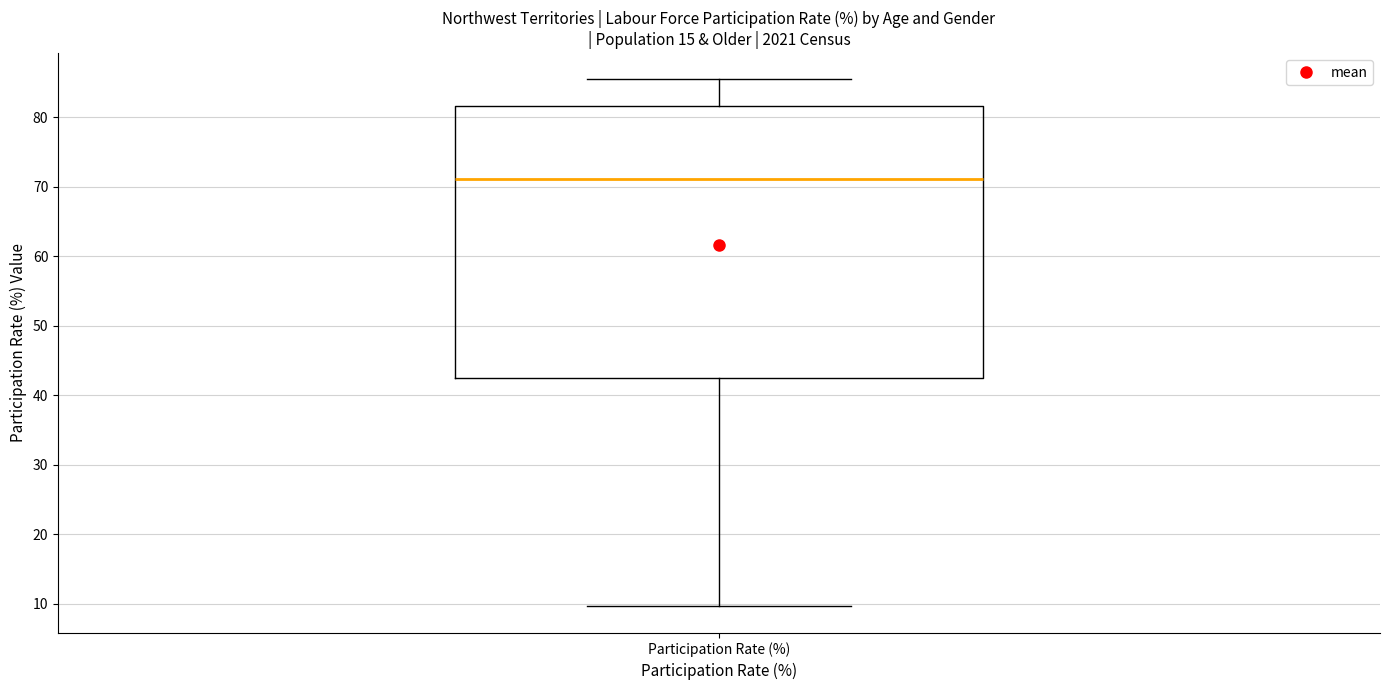

Where does the upper whisker of the box for Participation Rate (%) end on the y-axis? The values are not printed on the chart, so give them approximately, as read against the axis.

85